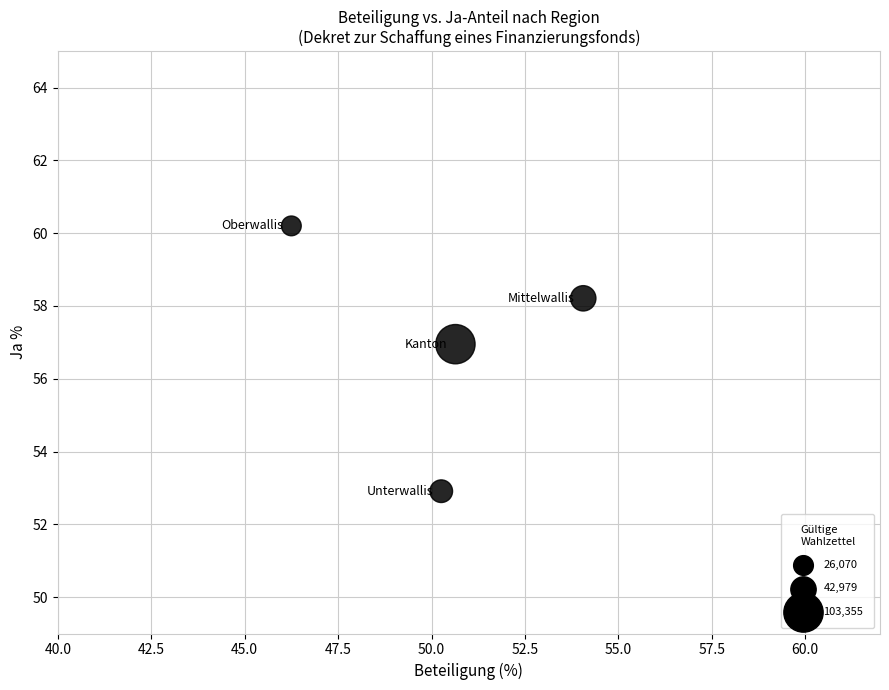

What Y value in the scatter plot is closest to 56?

57.0